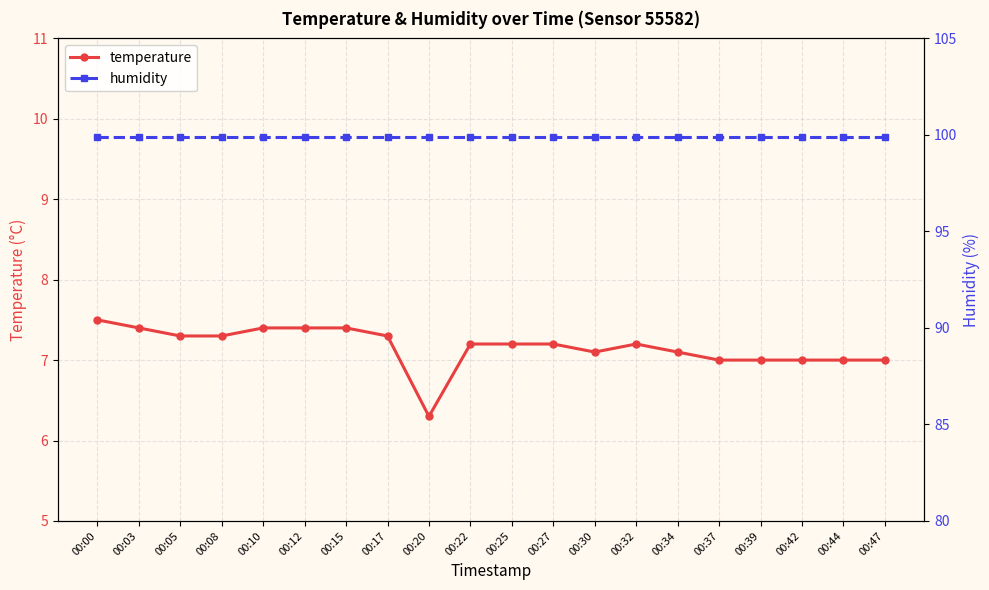

How many distinct data groups are displayed?

2